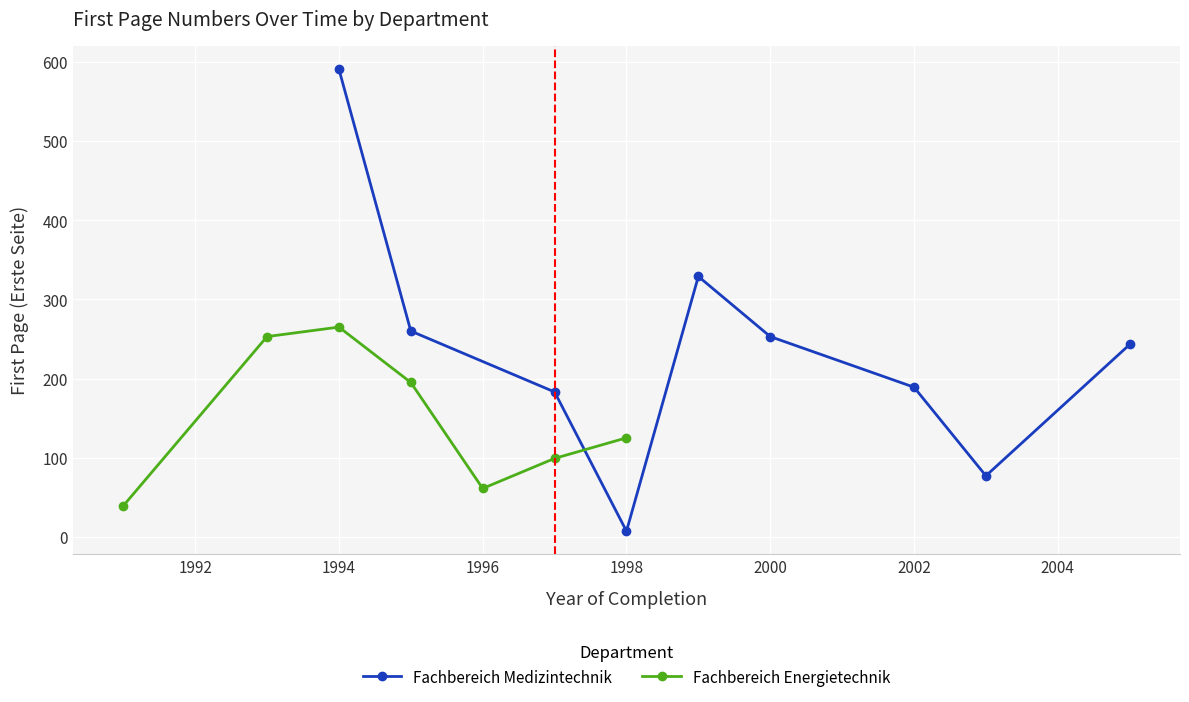

What is the maximum value shown in the chart?

591